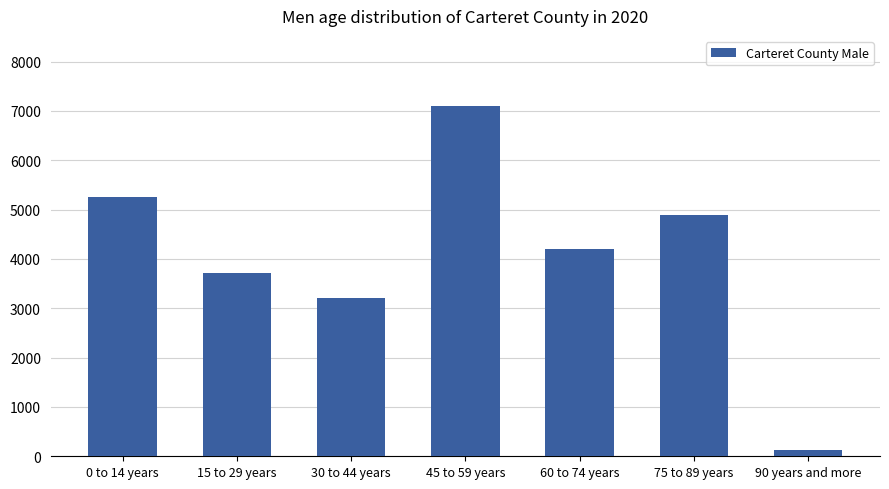

How many bars are there in total?

7